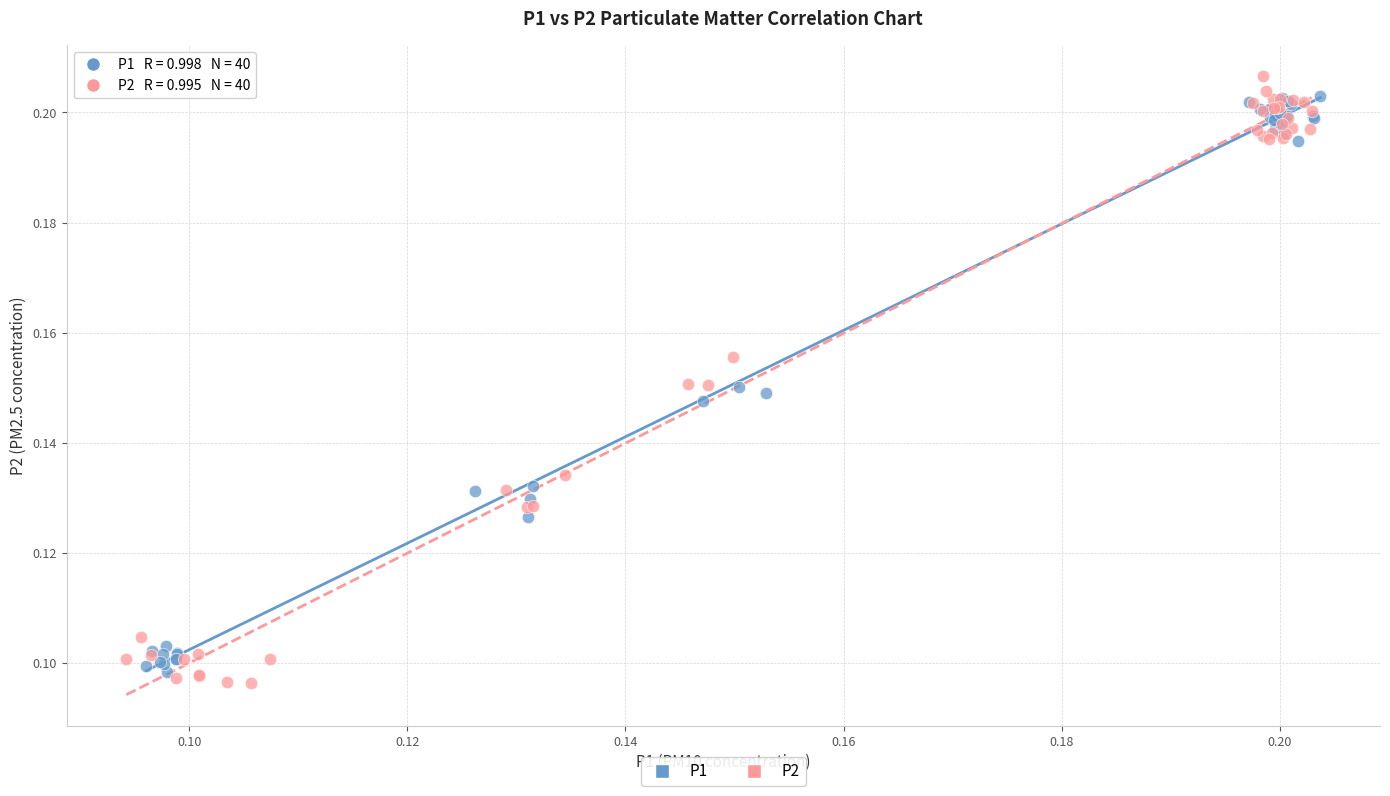

Which series has the largest Y range (max minus min)?

P2